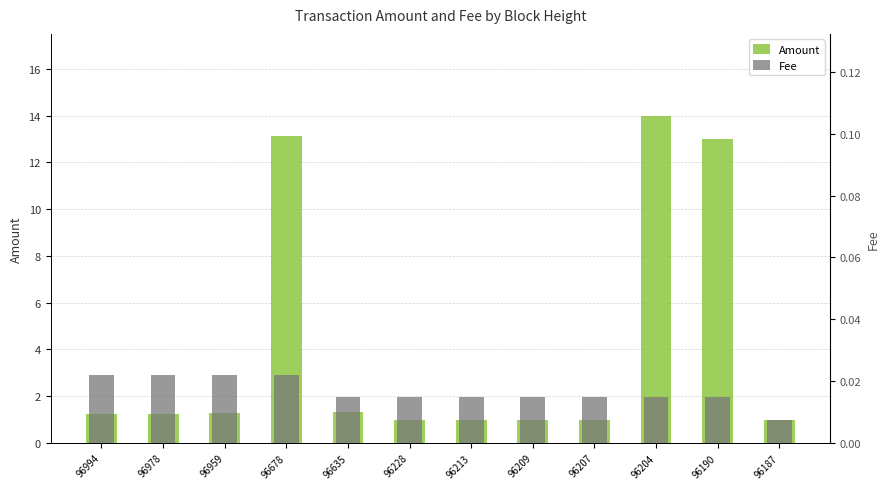

The Amount series shows 13.0 at 96190. True or false?

True